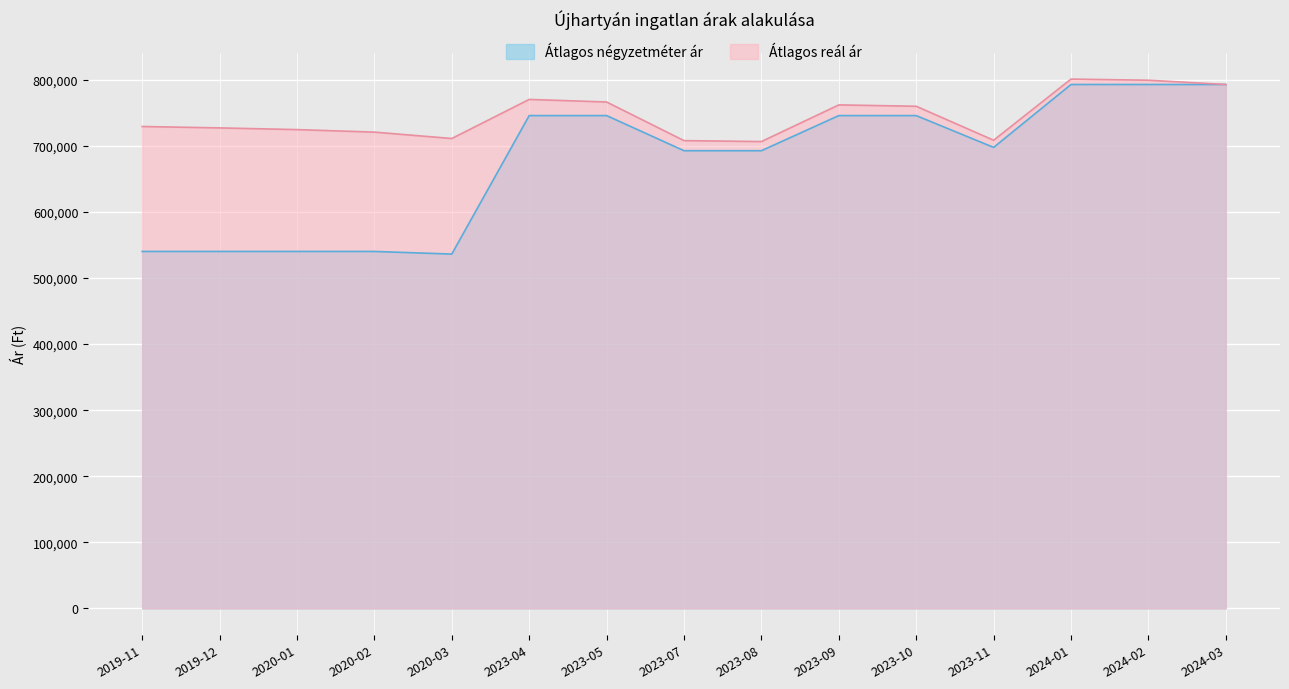

Rank the series by their maximum value, from lowest to highest.

Átlagos négyzetméter ár, Átlagos reál ár